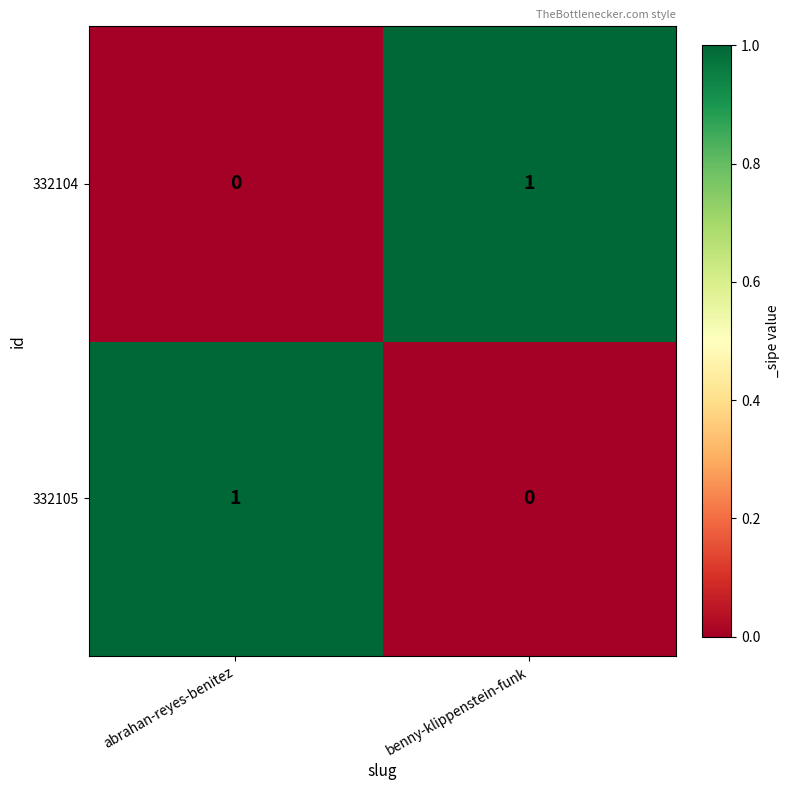

Reading left to right, transcribe all the data shown in this chart.

332104: abrahan-reyes-benitez=0	benny-klippenstein-funk=1
332105: abrahan-reyes-benitez=1	benny-klippenstein-funk=0